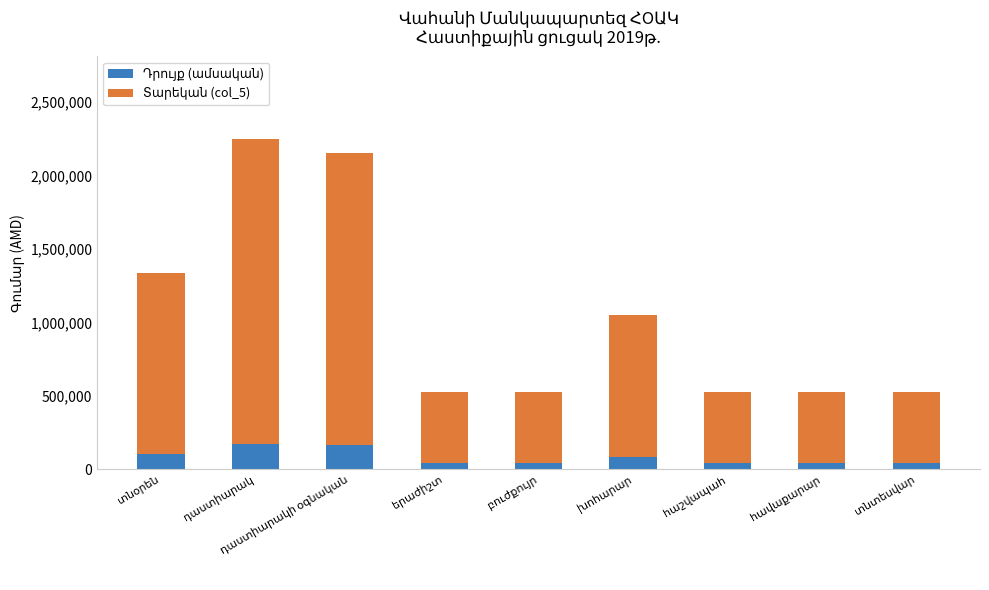

What is the difference between the Դրույք (ամսական) values at դաստիարակի օգնական and հավաքարար?

125225